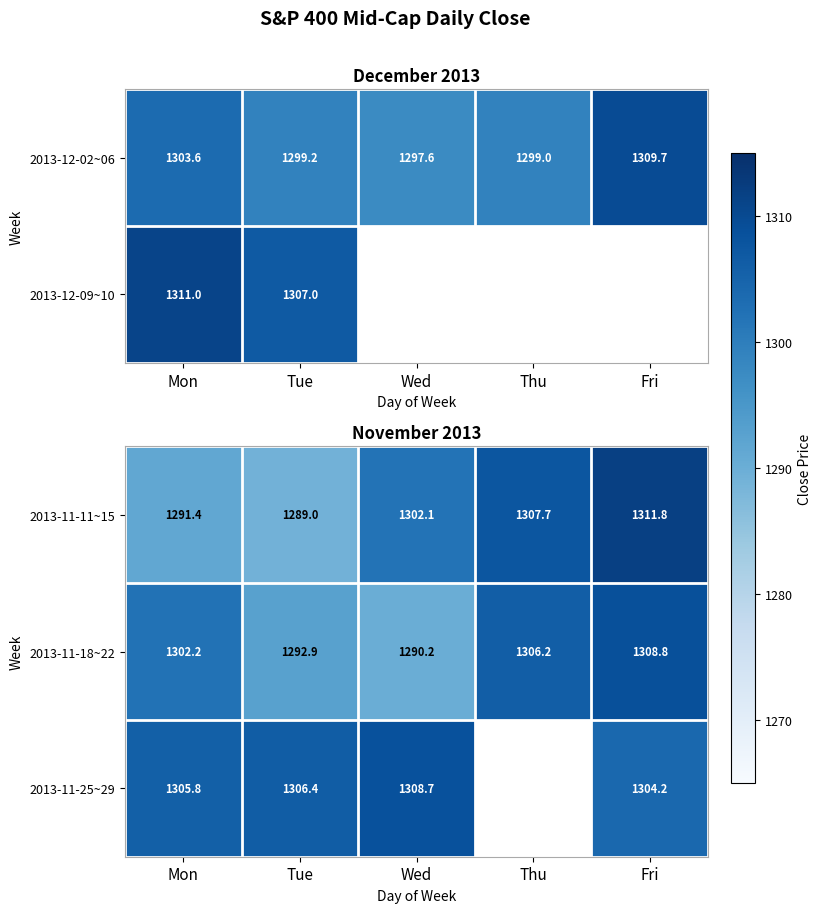

Which category has the highest value in the 2013-11-18~22 series?

Fri